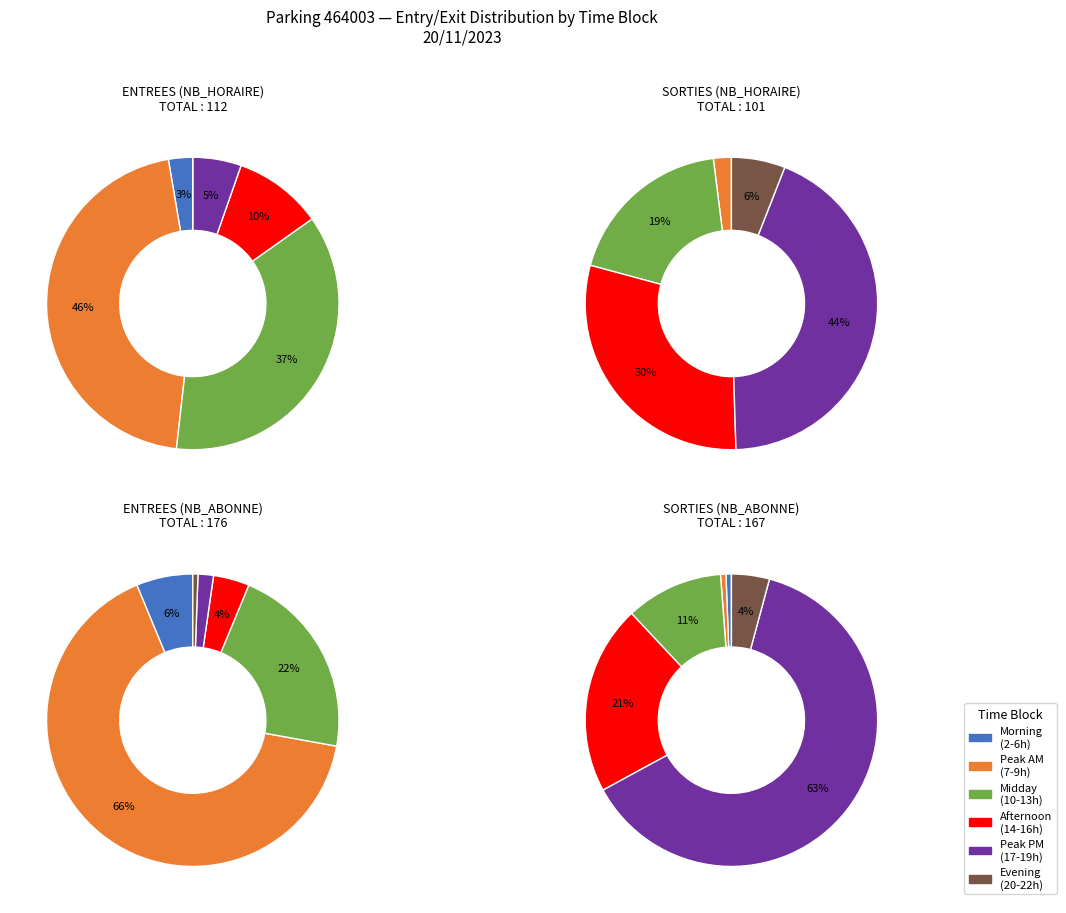

To the nearest percent, what portion does 12 represent?

1%